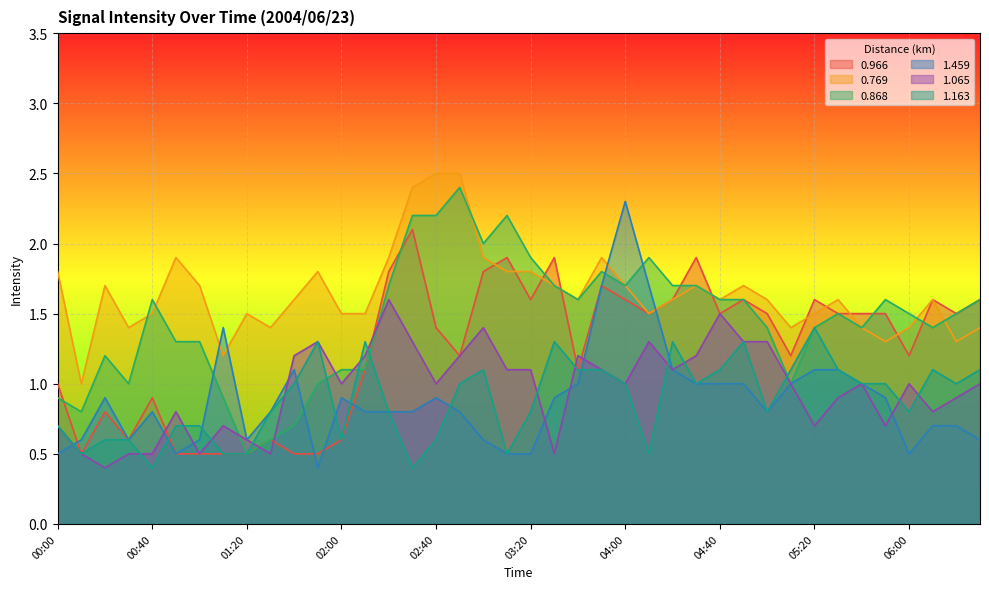

Is it true that 1.163 equals 0.5 at 06:00?

False